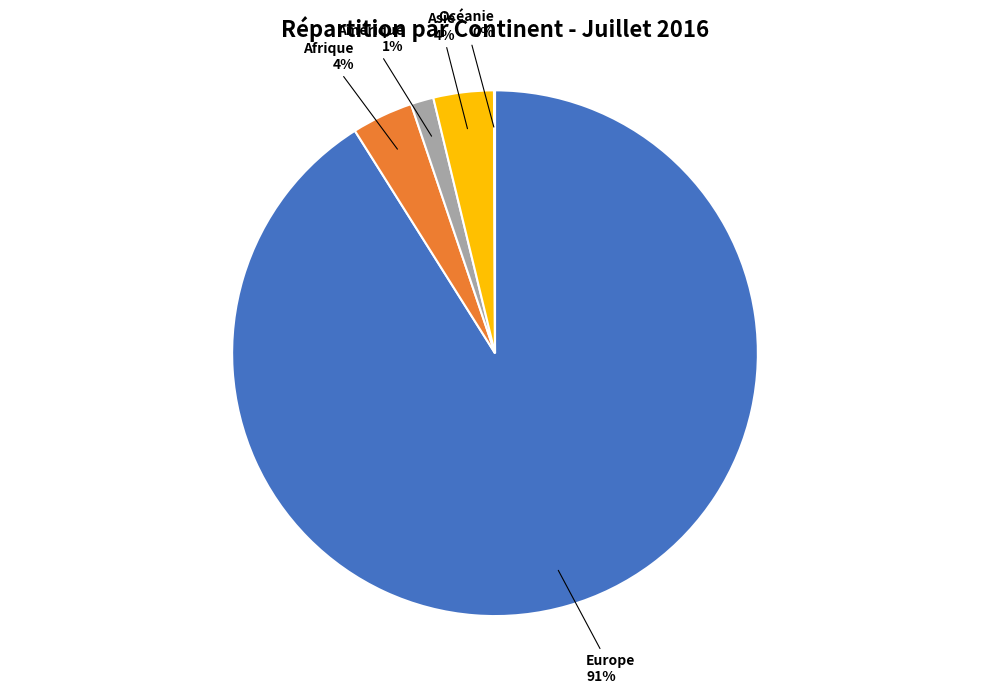

Is there any slice that represents more than half of the pie?

Yes